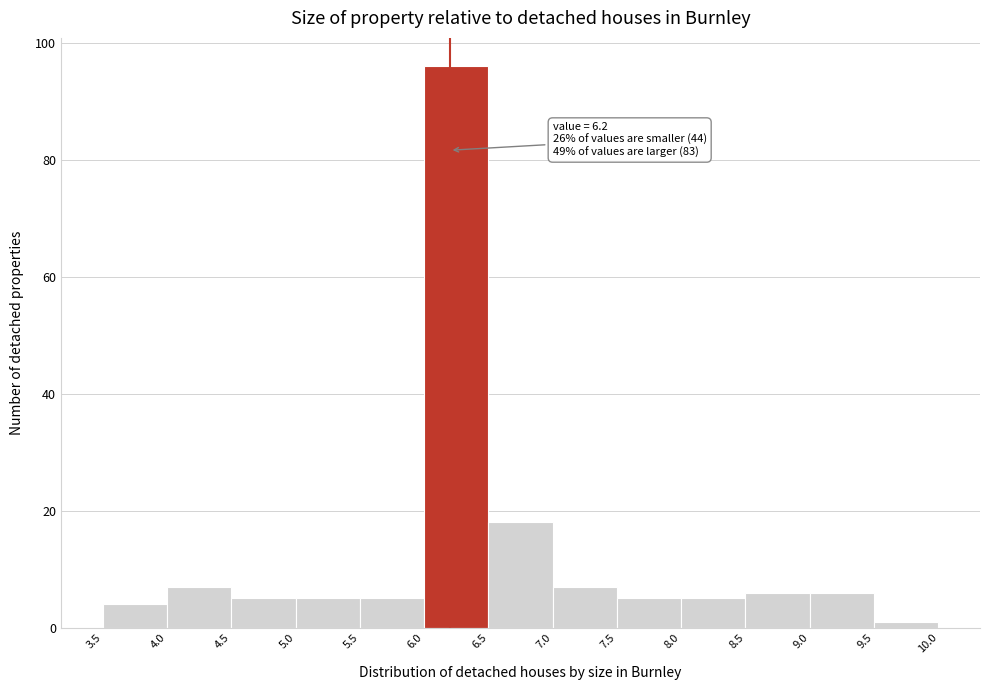

Over which range of the x-axis is the bar tallest?

6.0 to 6.5